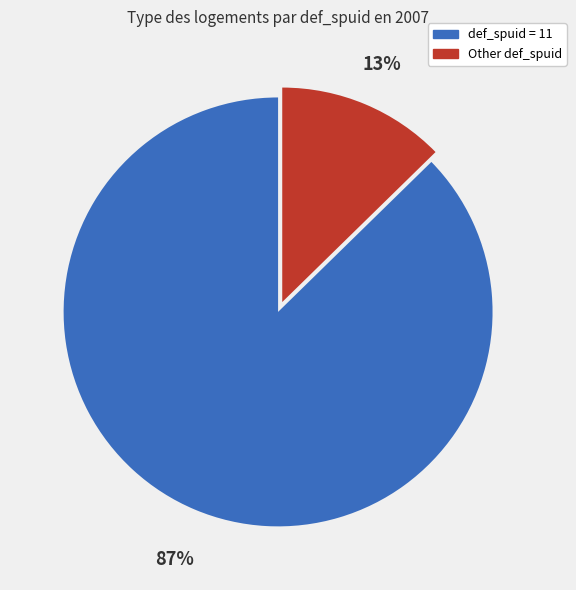

Between Other def_spuid and def_spuid = 11, which is larger?

def_spuid = 11